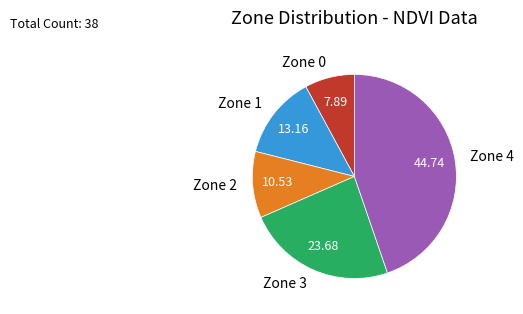

Count the number of slices in the pie.

5